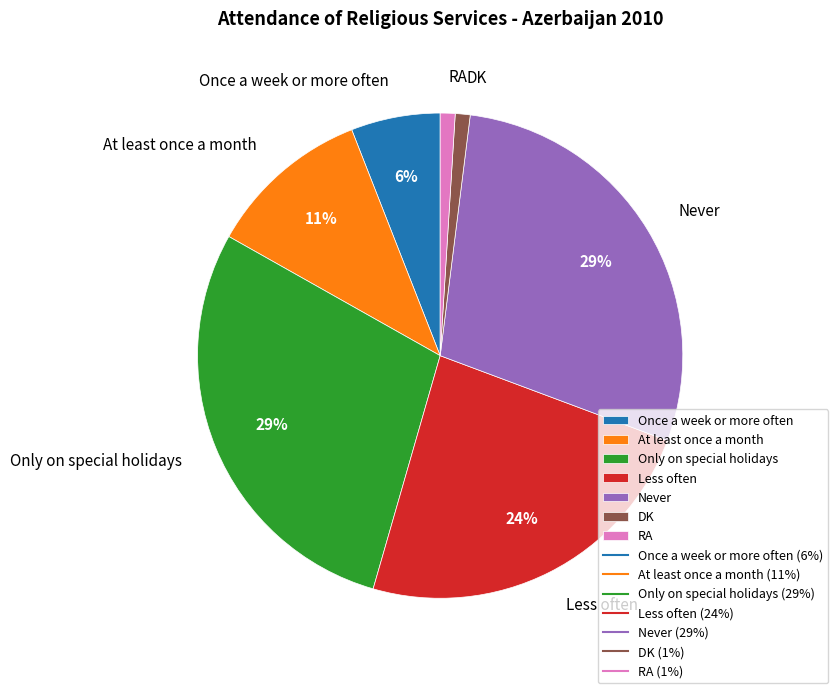

What percentage is the RA slice, to the nearest percent?

1%